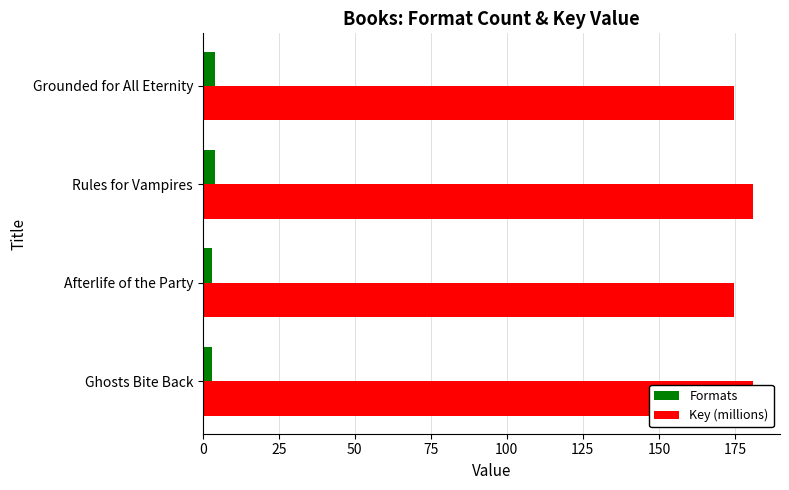

How many bars are there in total?

8